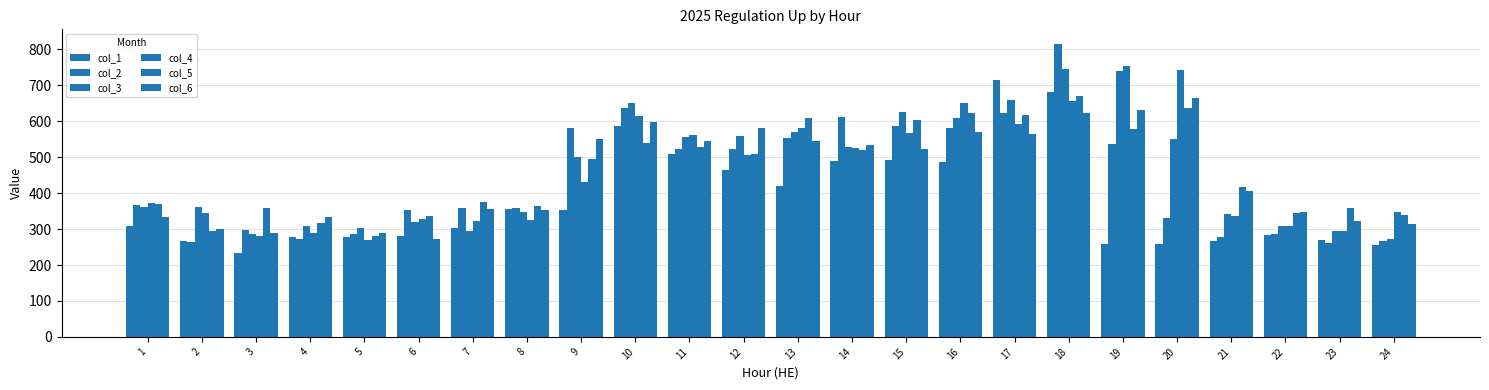

How many bars are there in total?

144